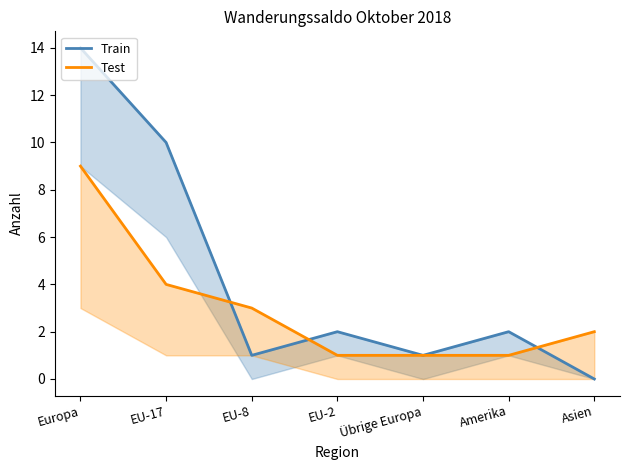

How many values in the Train series exceed 2?

2